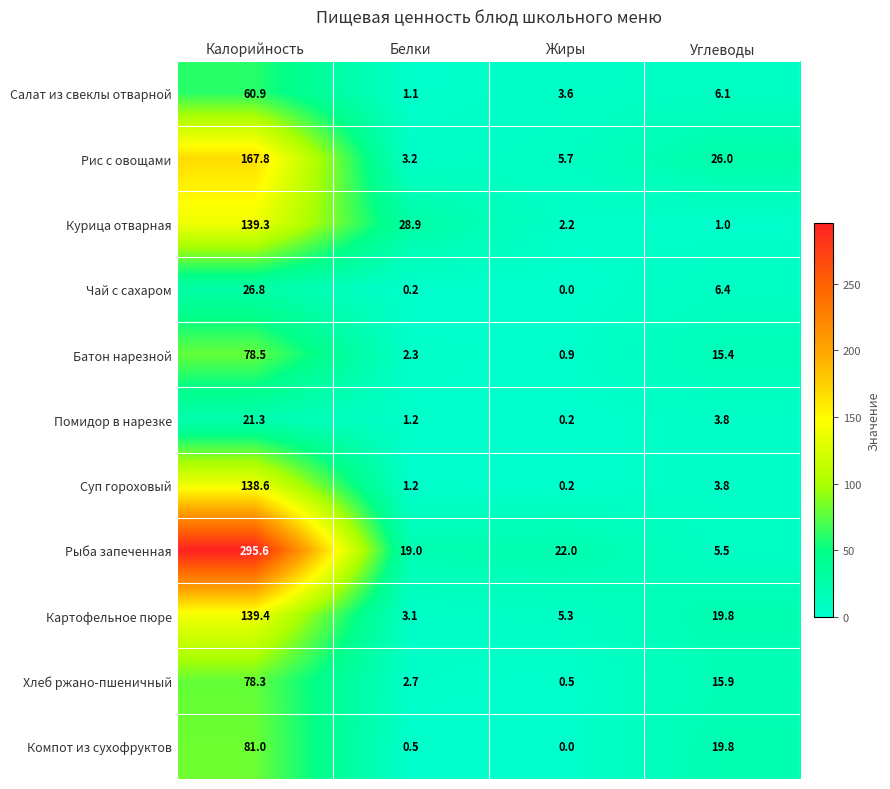

True or false: Суп гороховый has a value of 1.2 at Углеводы.

False